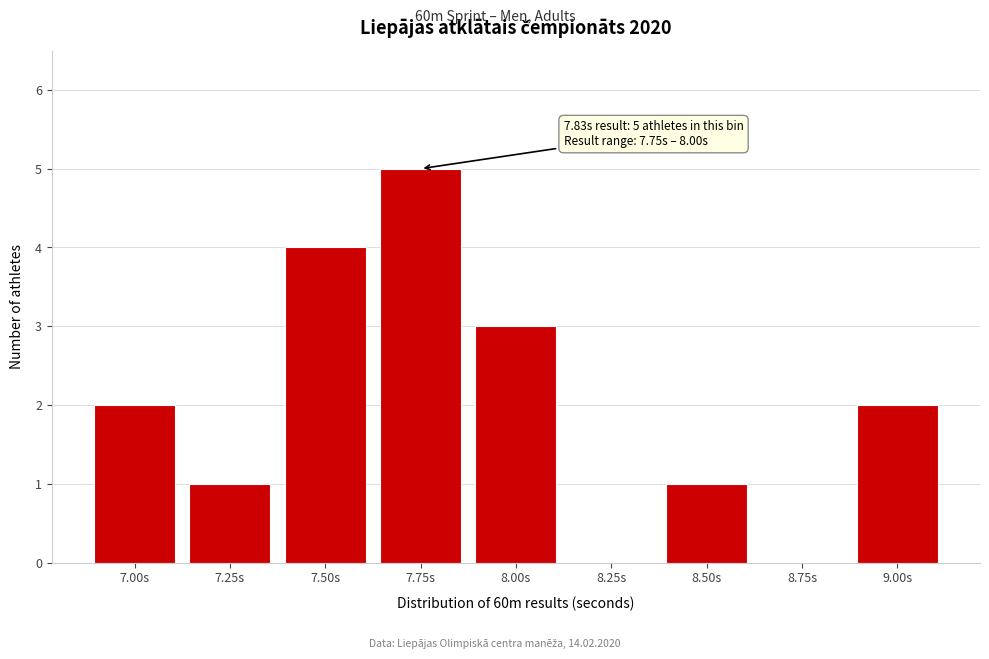

Reading right to left, list all the values displayed in this chart.

9.00s=2	8.75s=0	8.50s=1	8.25s=0	8.00s=3	7.75s=5	7.50s=4	7.25s=1	7.00s=2